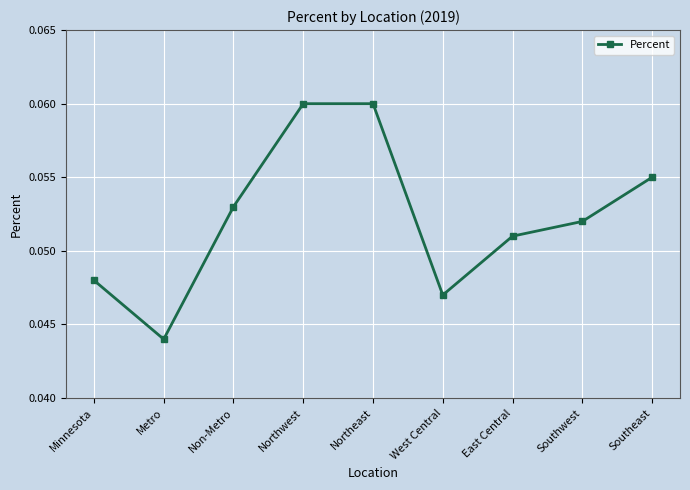

Which category has the lowest value across all series?

Metro